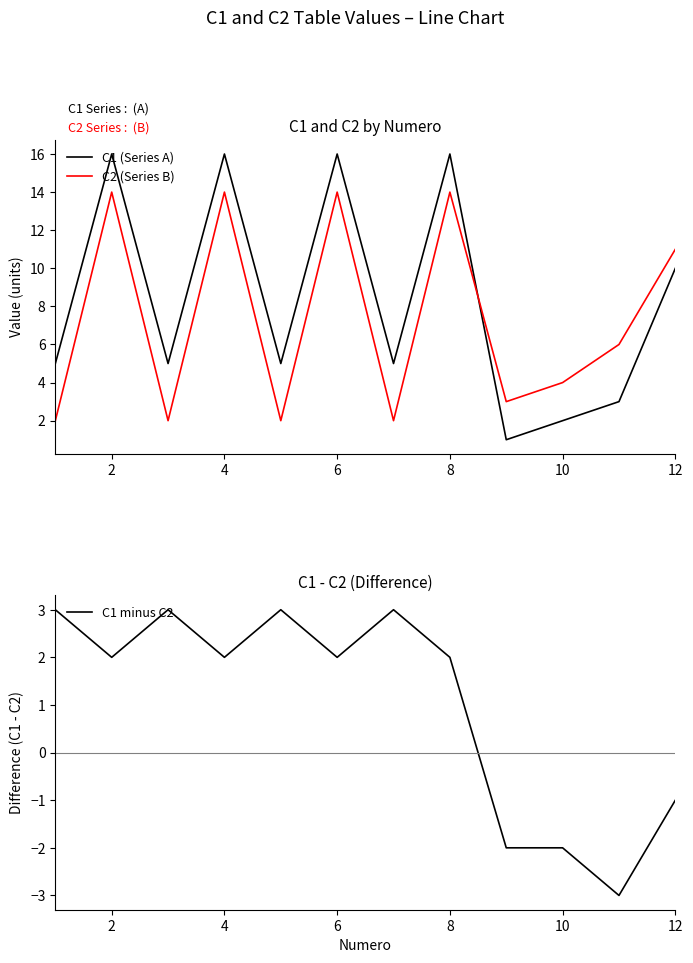

What is the maximum value shown in the chart?

16